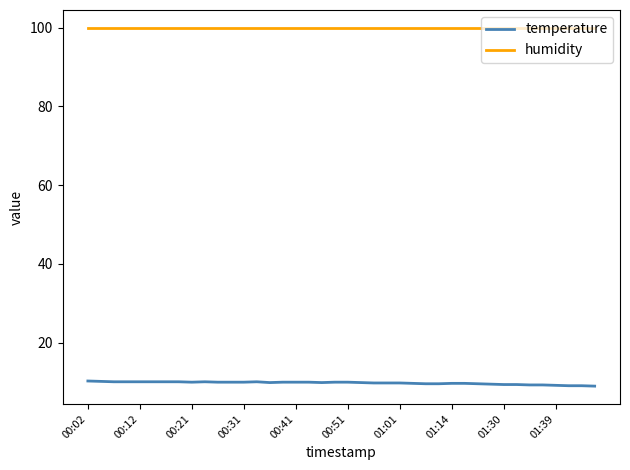

What is the minimum value shown in the chart?

9.0